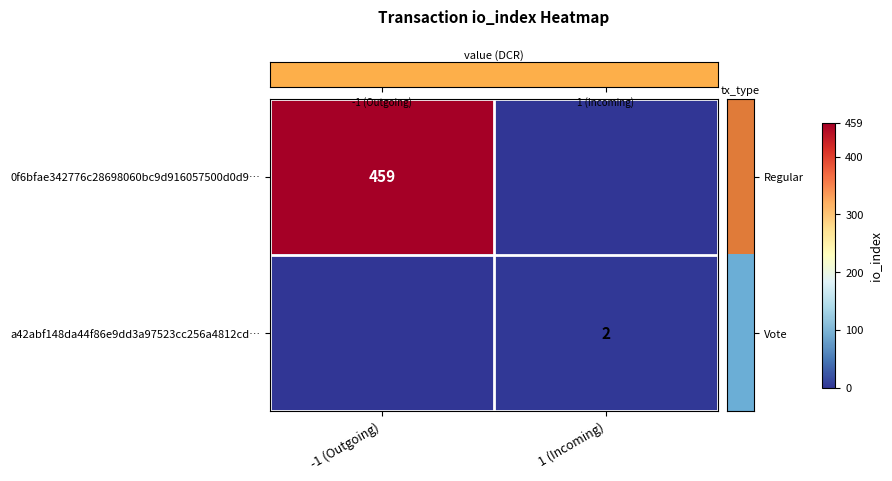

Which series has the widest spread of values?

row_0